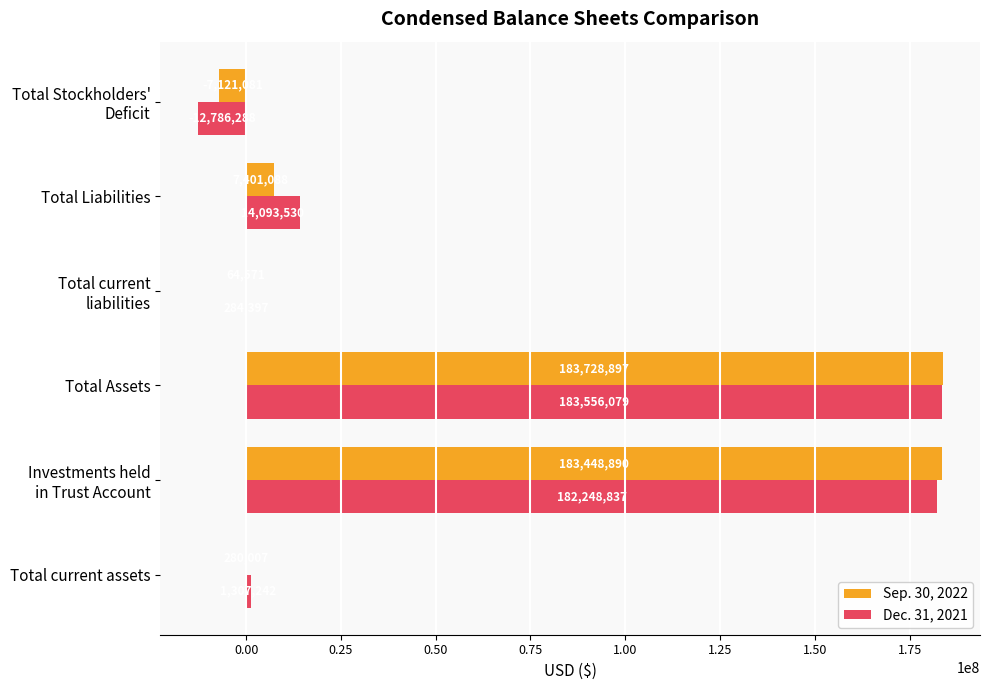

How many series are shown in this chart?

2